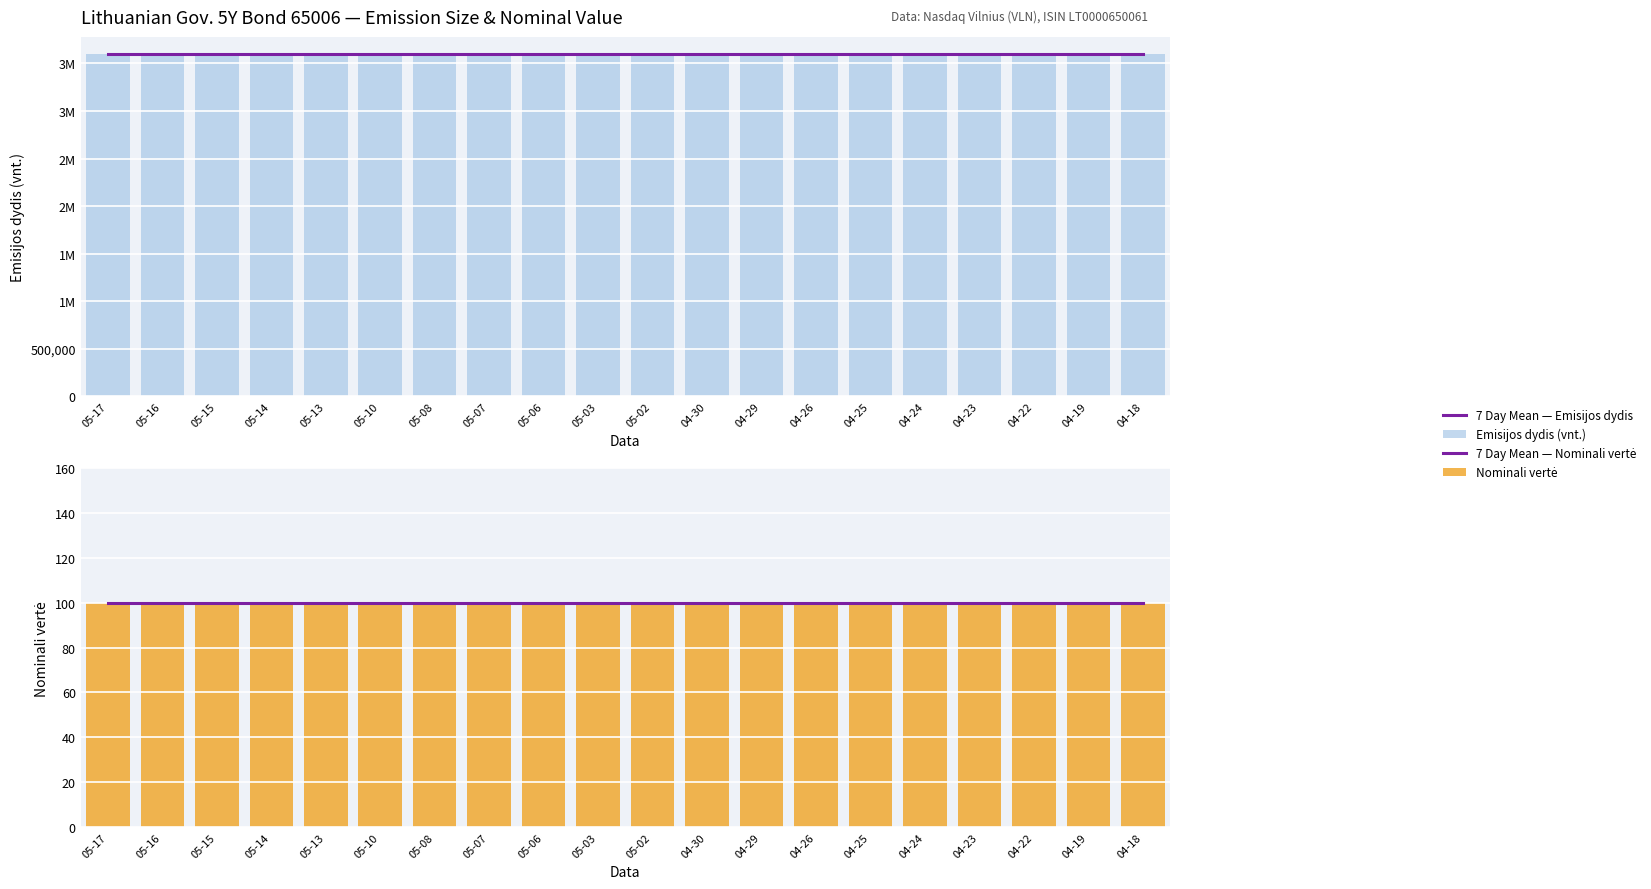

List the series in order of their peak value, highest first.

7 Day Mean — Emisijos dydis, Emisijos dydis (vnt.), 7 Day Mean — Nominali vertė, Nominali vertė